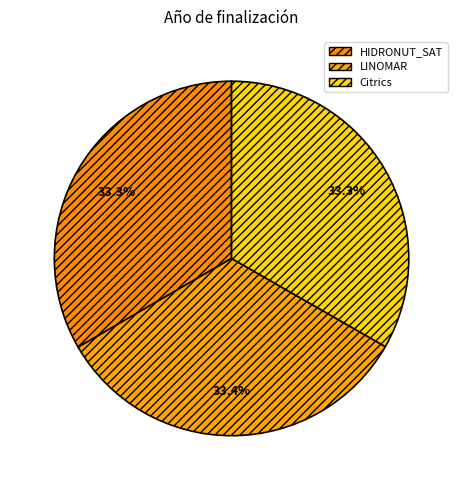

Does LINOMAR represent more than half of the total?

No